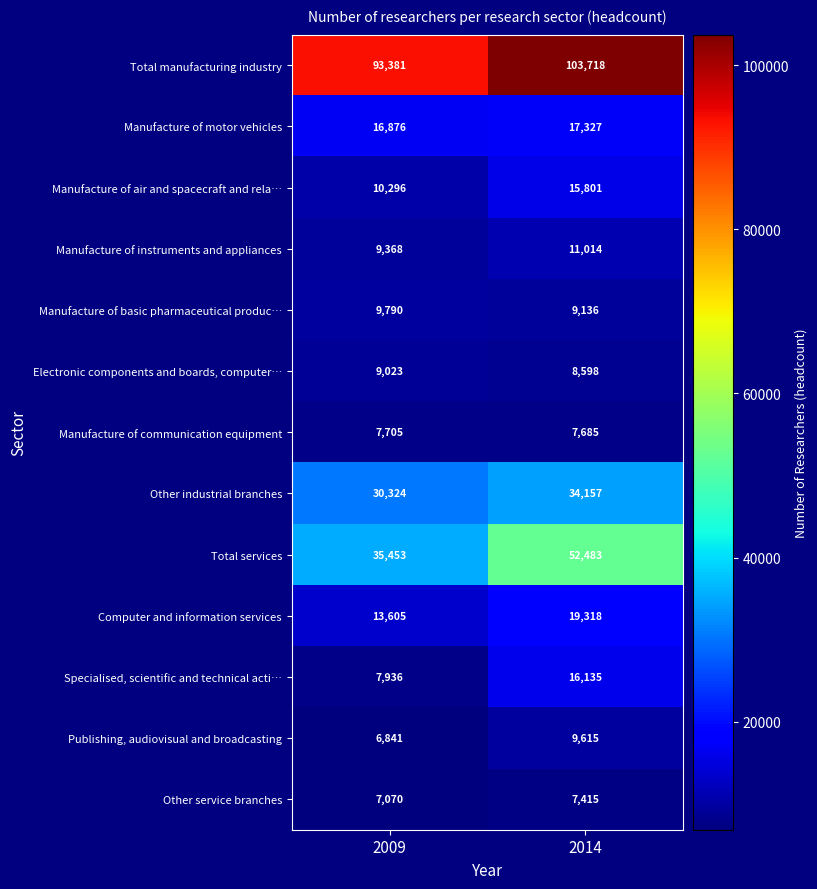

At how many categories does at least one series exceed 51139?

2